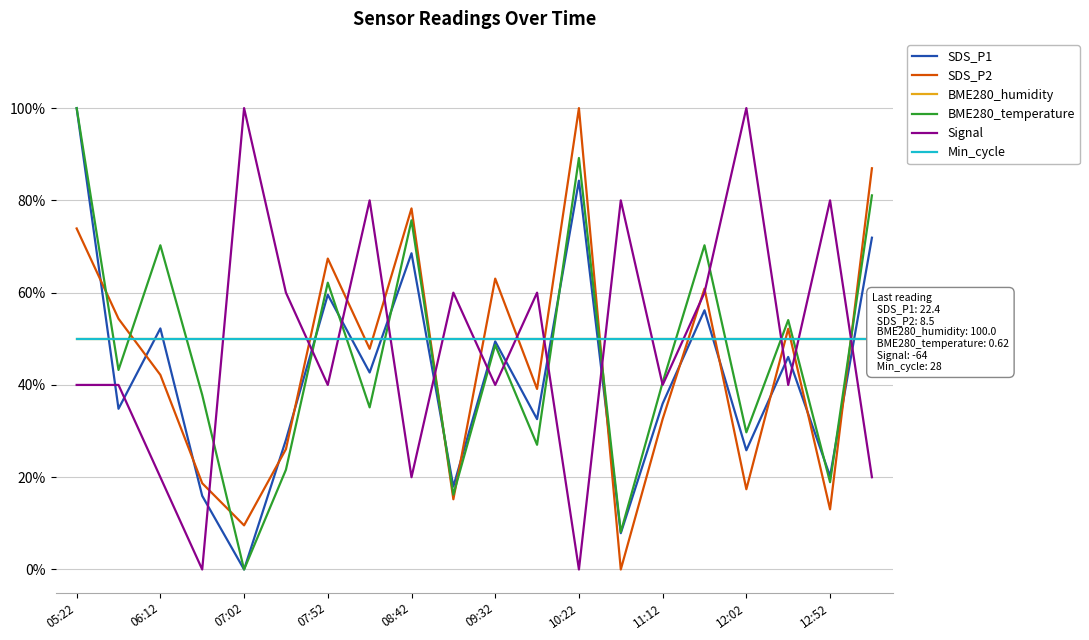

Which series has the largest total across all categories?

BME280_humidity